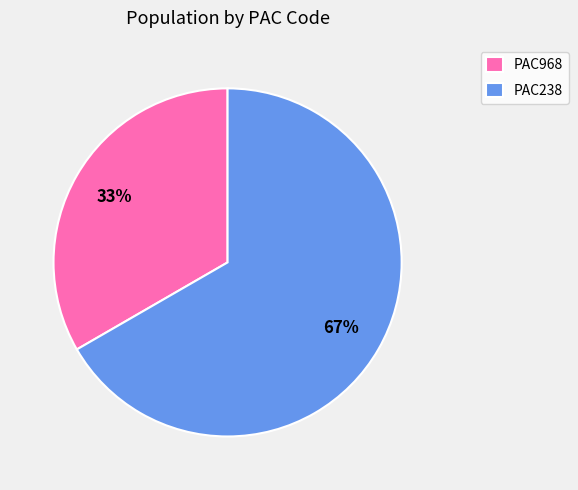

Which has a higher value, PAC238 or PAC968?

PAC238